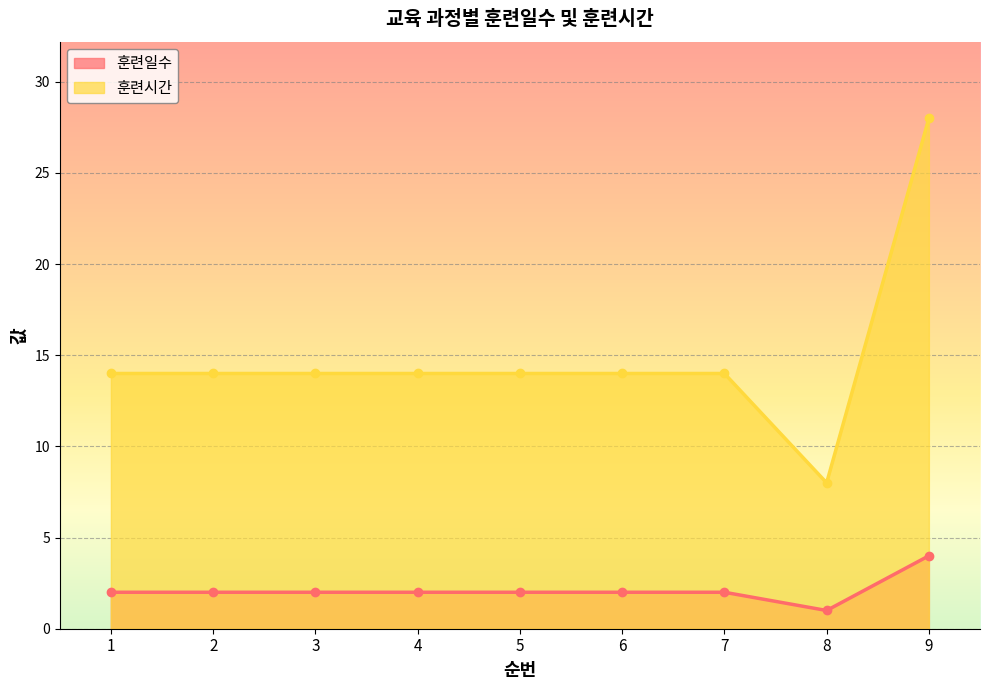

How many 훈련일수 values are between 2 and 3?

7